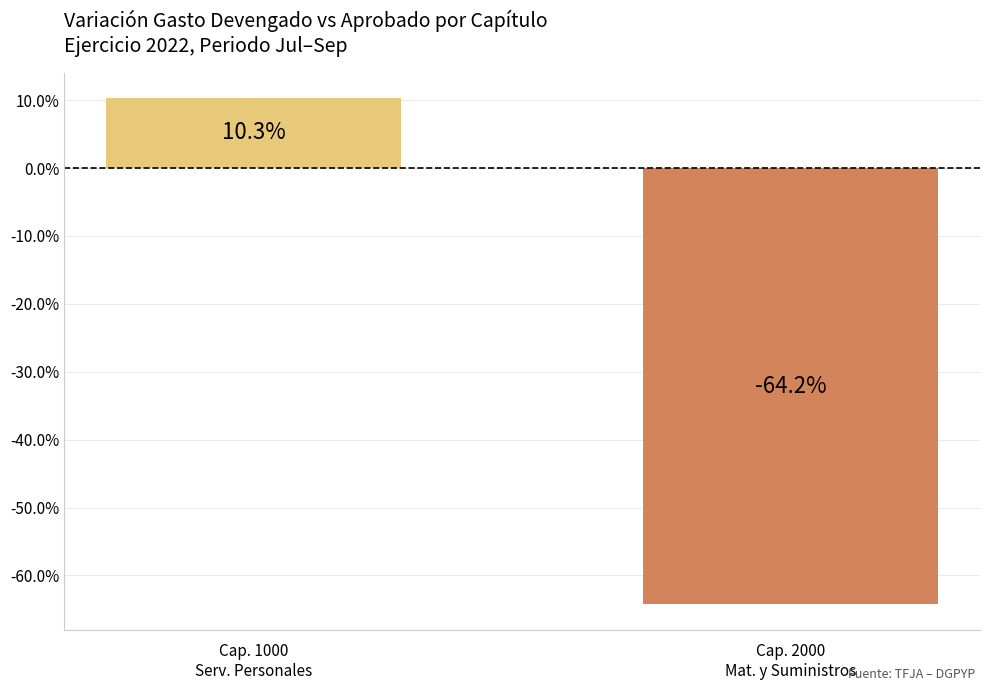

Read the value at Cap. 2000
Mat. y Suministros.

-64.2